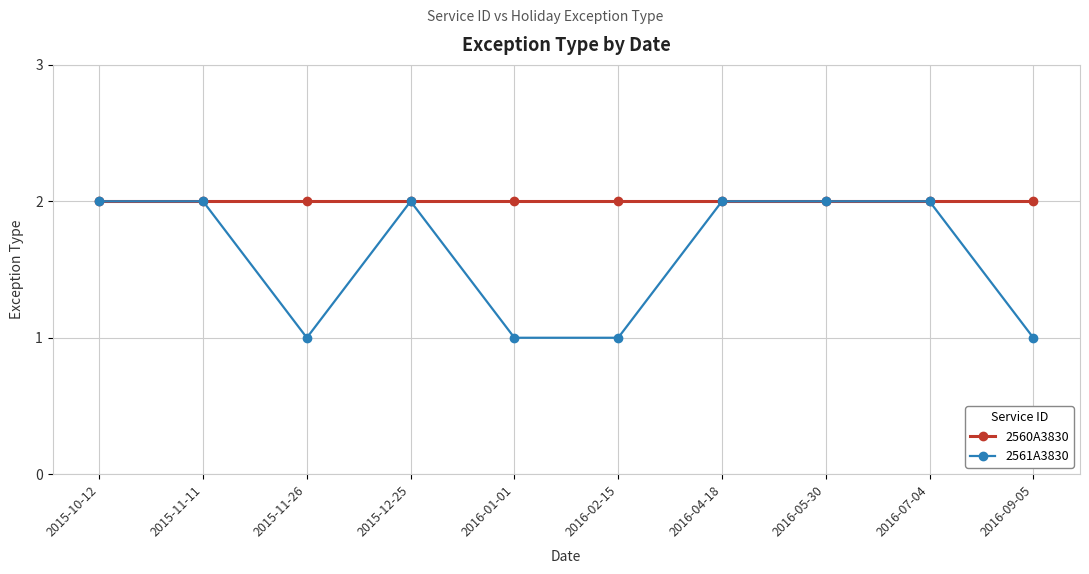

Which series has the largest total across all categories?

2560A3830